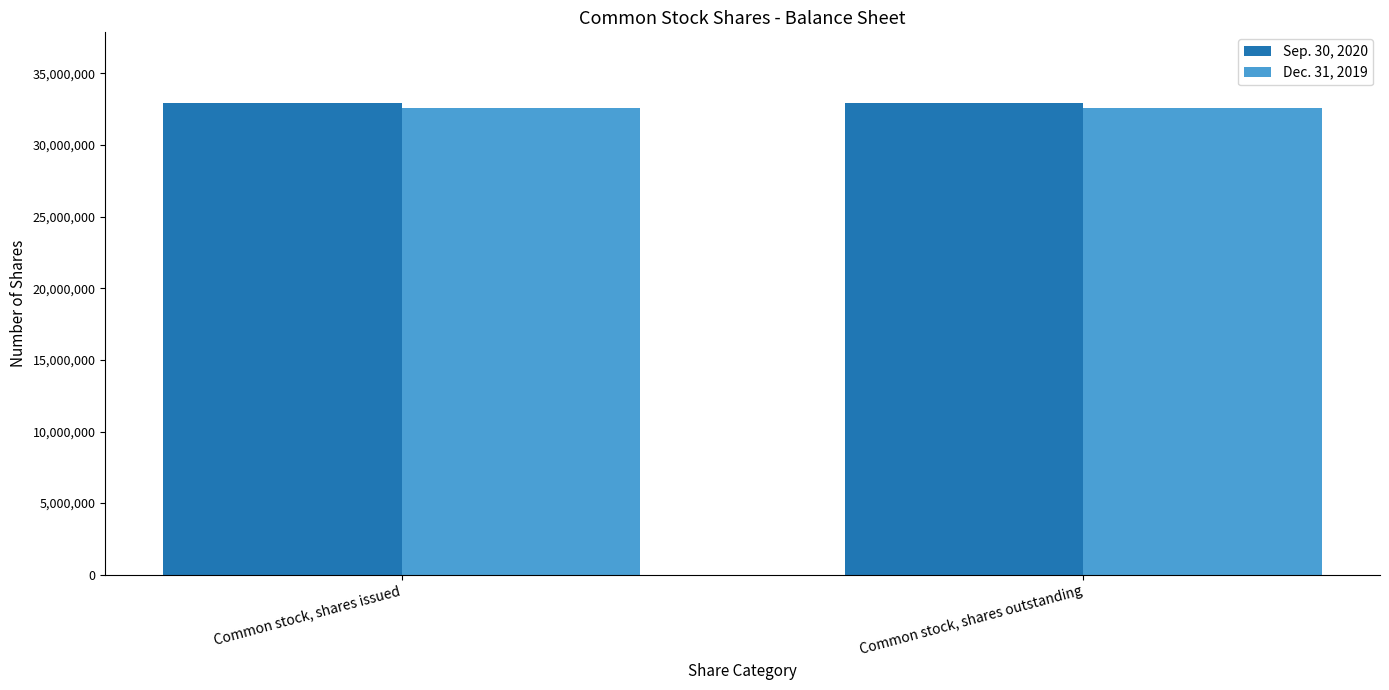

What is the lowest value of the Dec. 31, 2019 series?

32558307